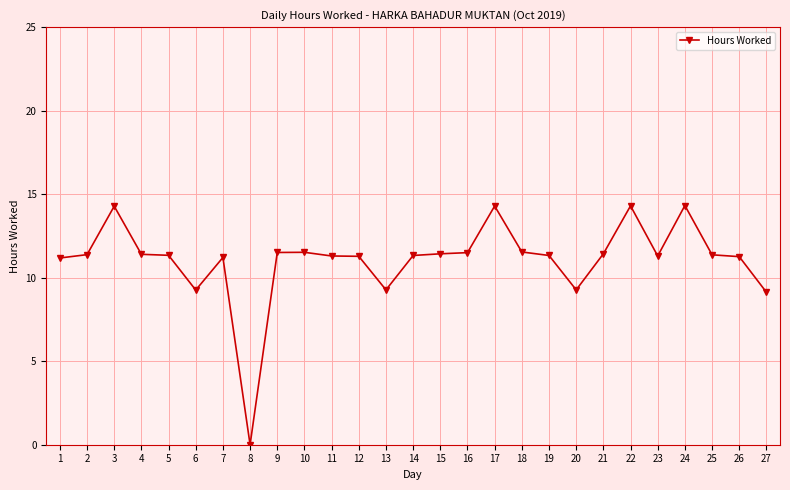

What is the approximate value at 23?

11.3